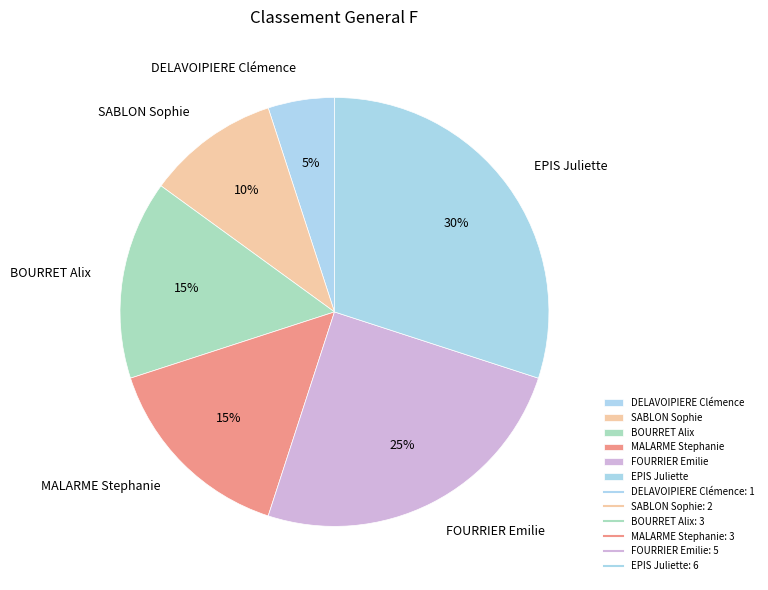

Approximately how many times larger is the value at SABLON Sophie compared to FOURRIER Emilie?

0.4